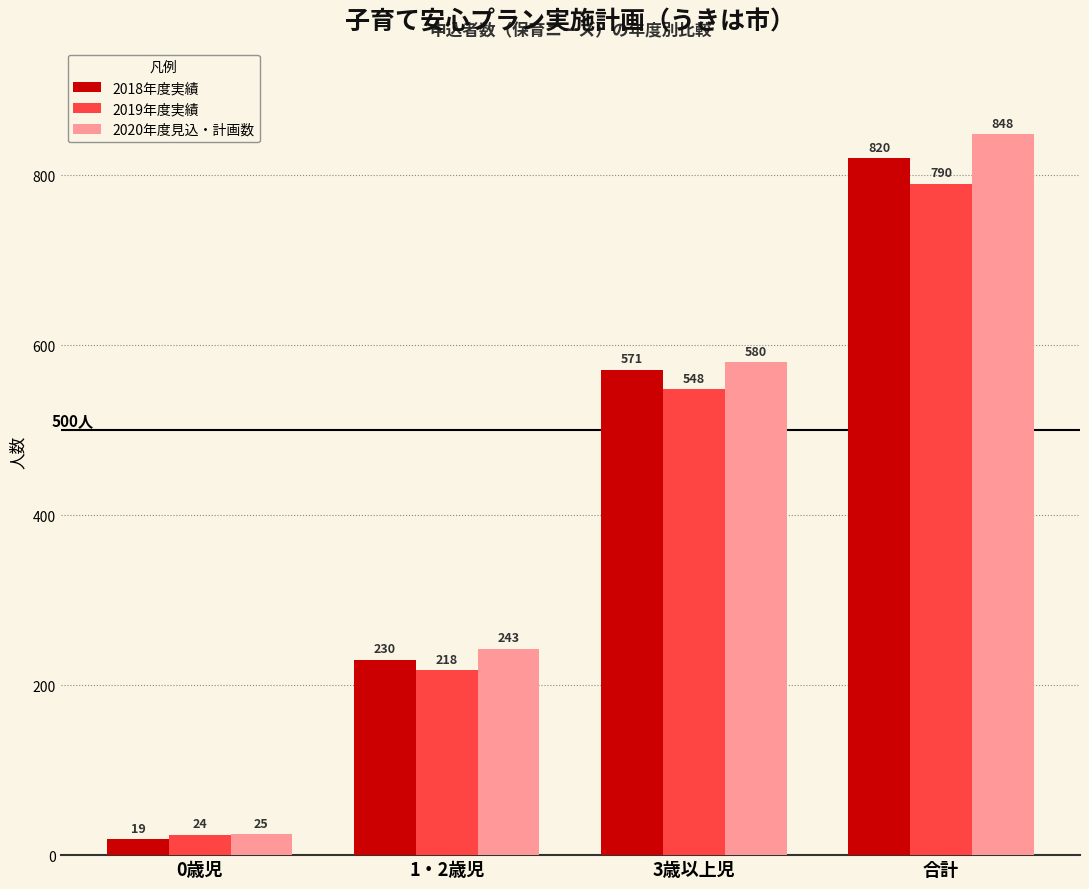

Which label corresponds to the smallest value in the chart?

0歳児